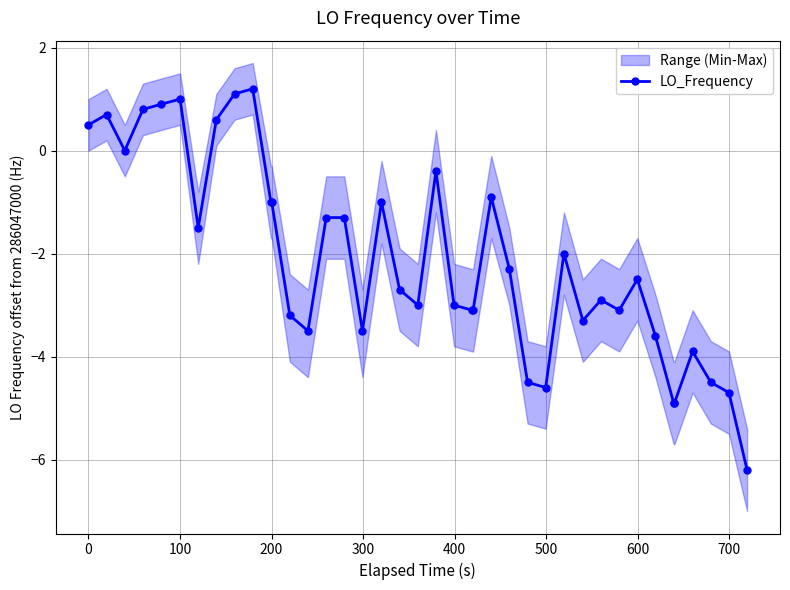

Does the chart display data point markers on the line(s)?

Yes